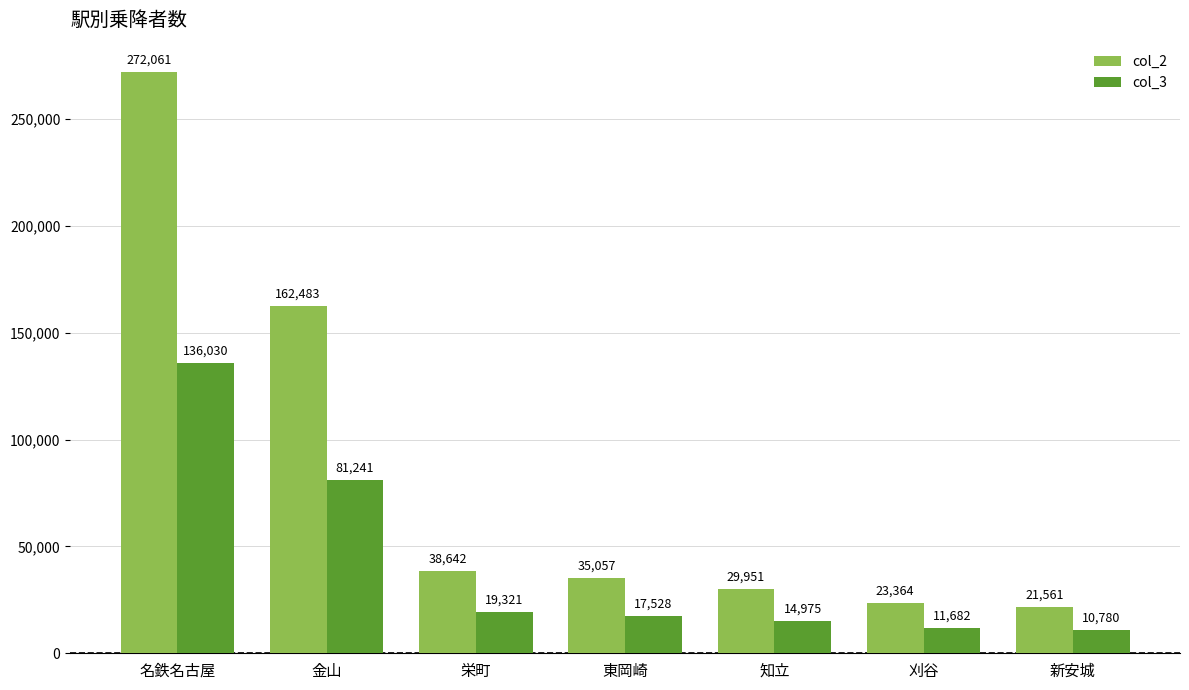

Which series has the largest range (max minus min)?

col_2